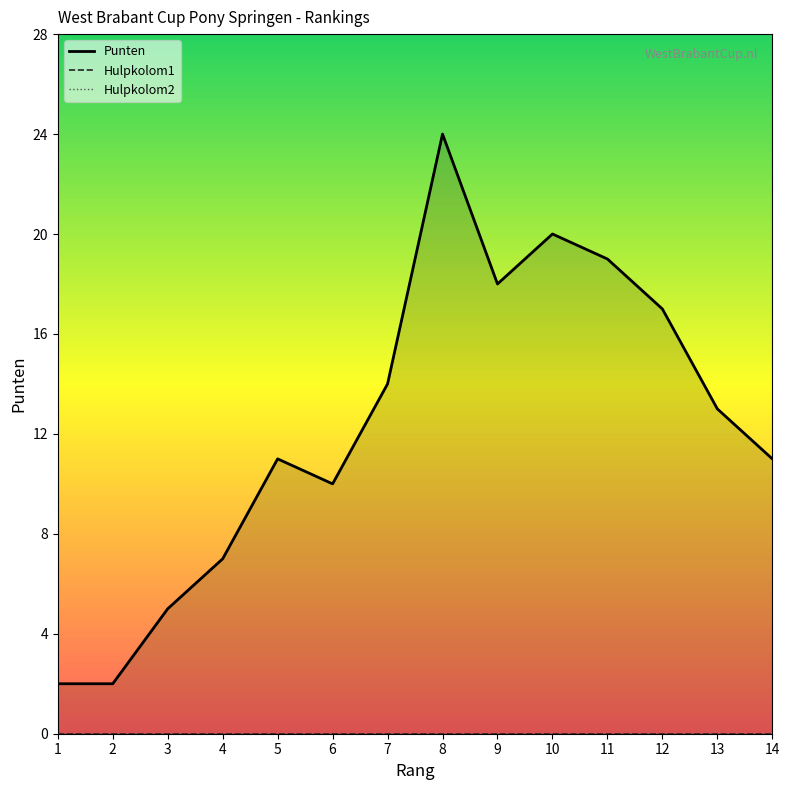

Which category has the highest value across all series?

8